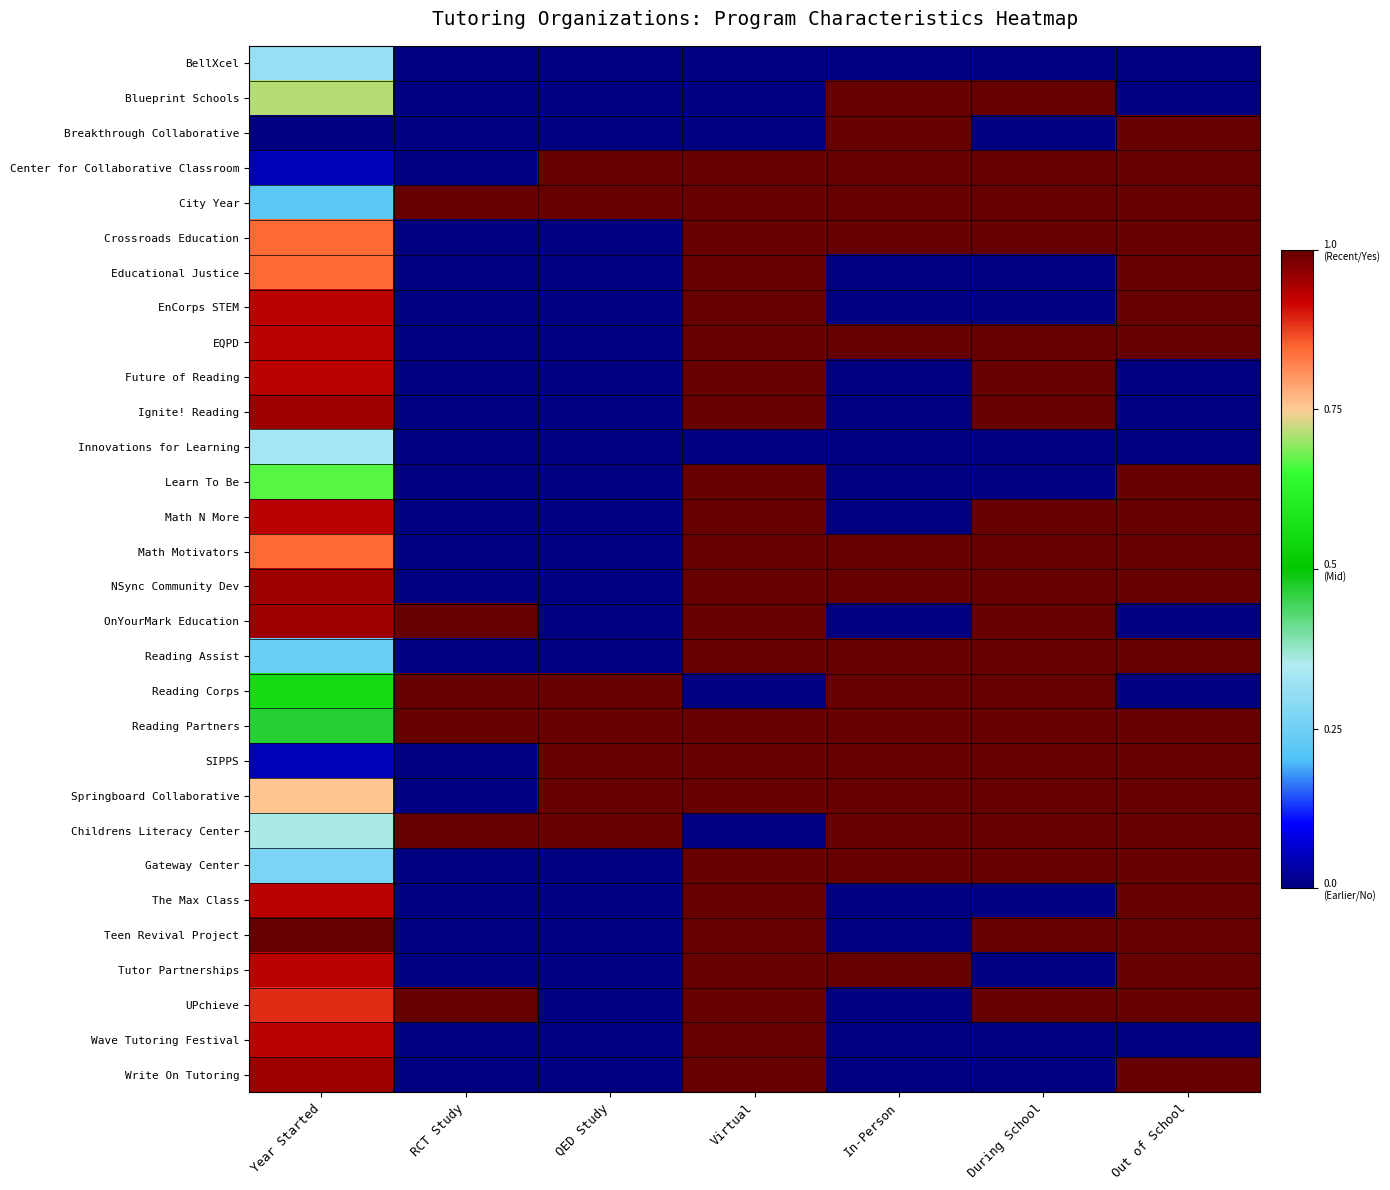

Between Out of School and In-Person, which is larger?

Out of School